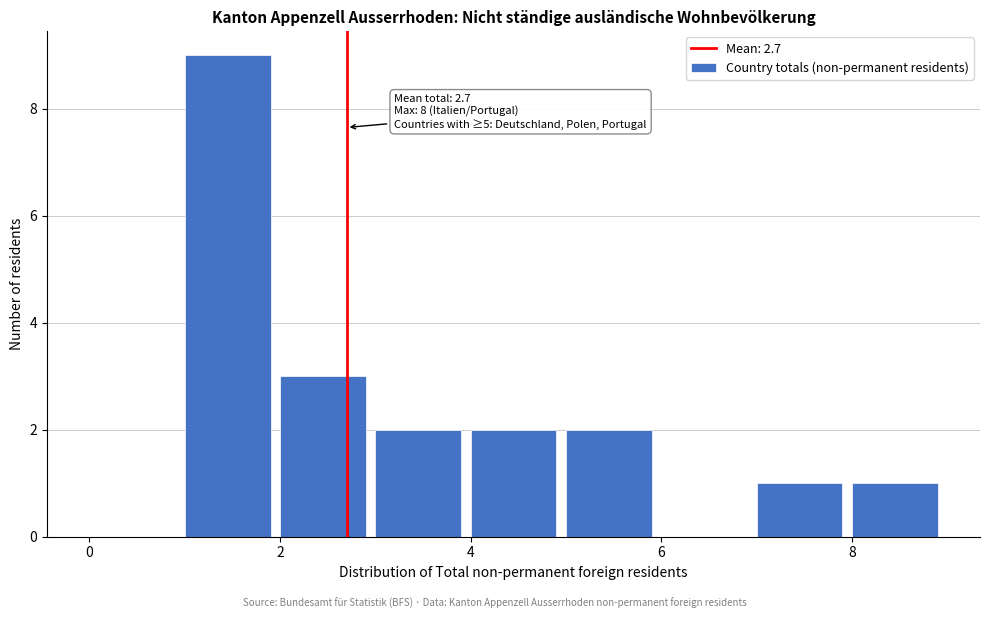

Over which range of the x-axis is the bar tallest?

1 to 2